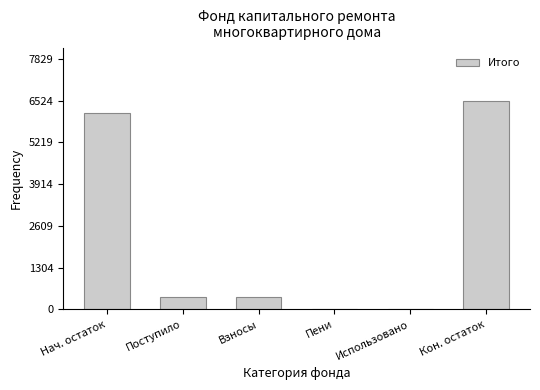

How many data points are above 379?

3